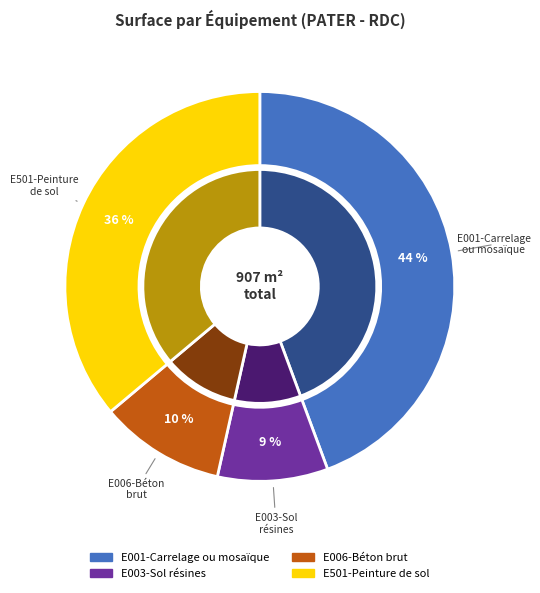

The E001-Carrelage ou mosaïque slice represents 30% of the pie. True or false?

False